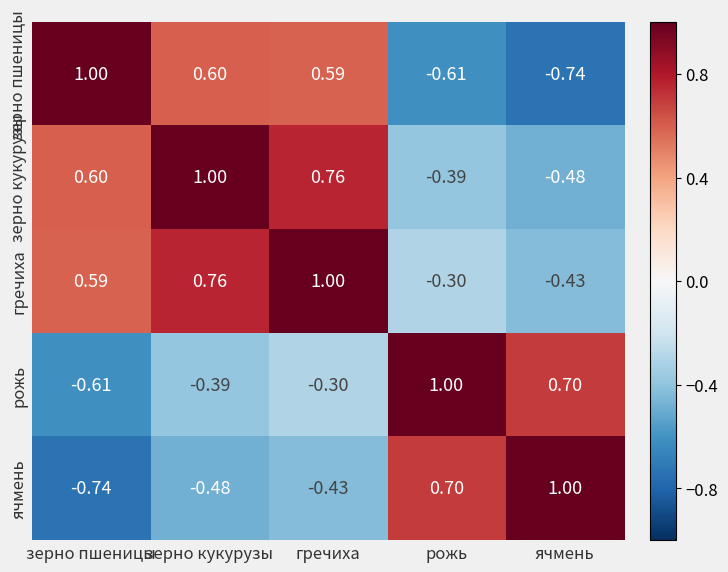

What is the maximum value shown in the chart?

1.0